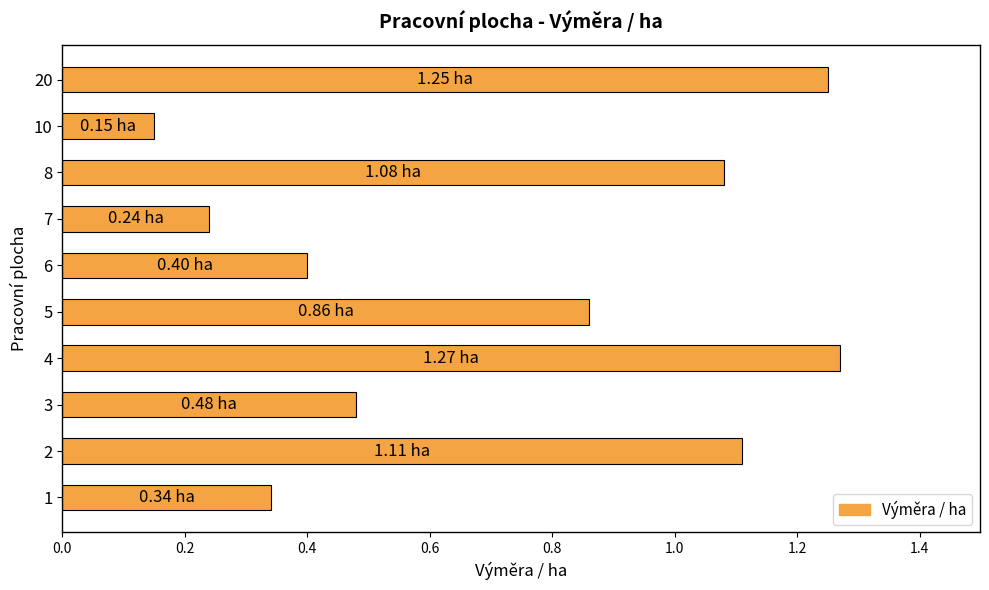

Which category has the lowest value across all series?

10